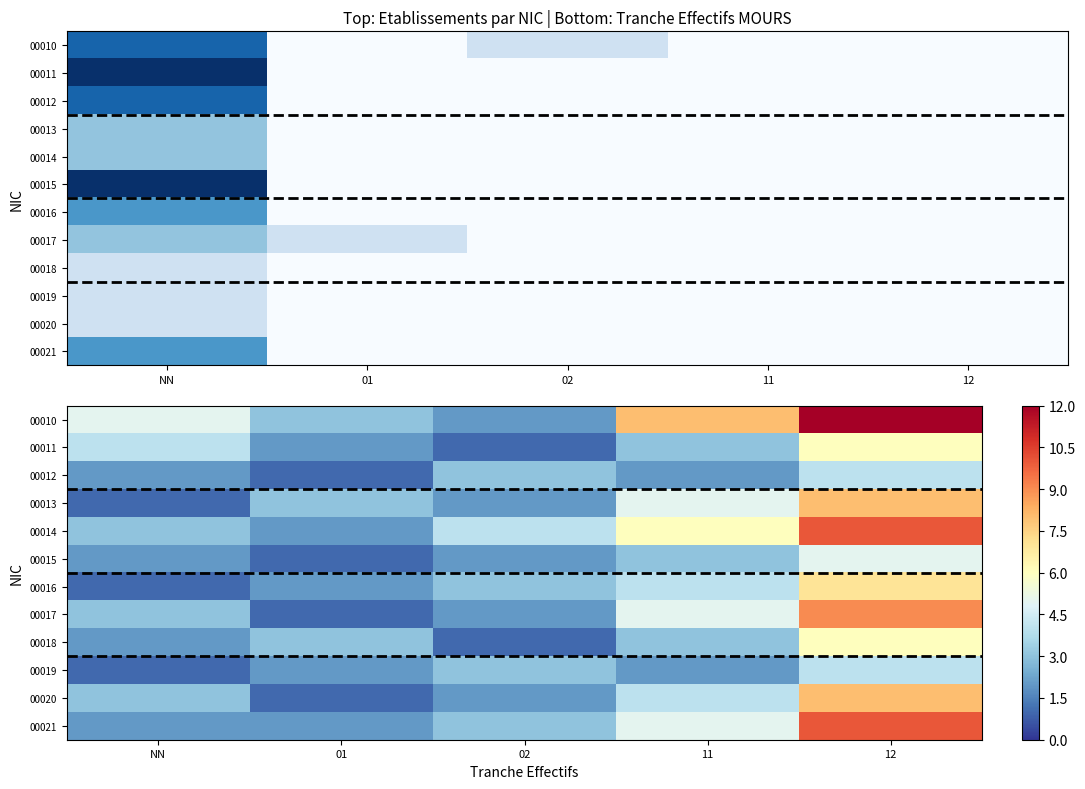

How many values in the 00017 series exceed 3?

2